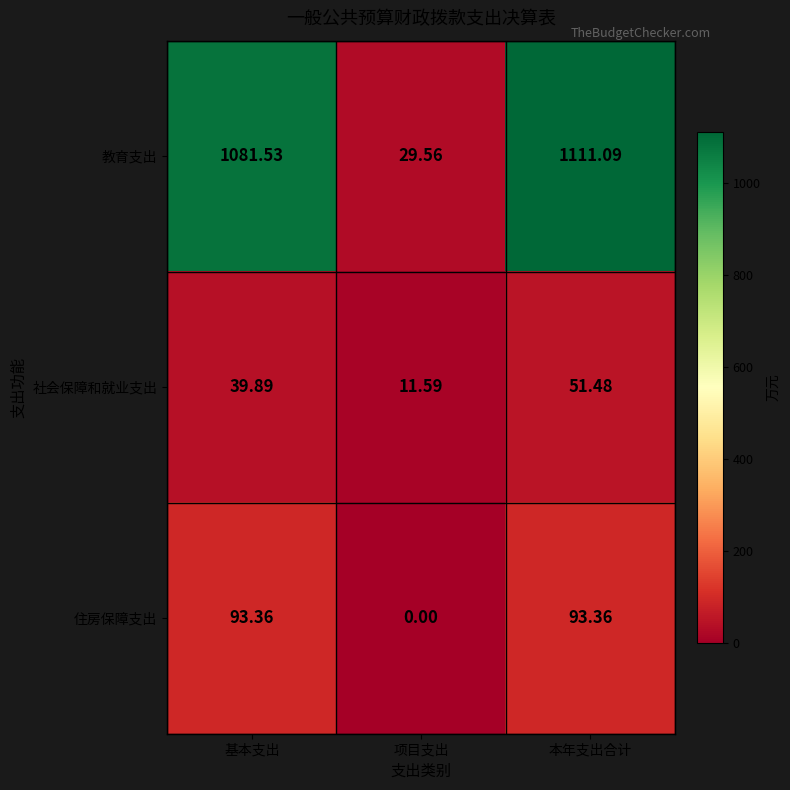

Which series changed the most between 项目支出 and 本年支出合计?

教育支出